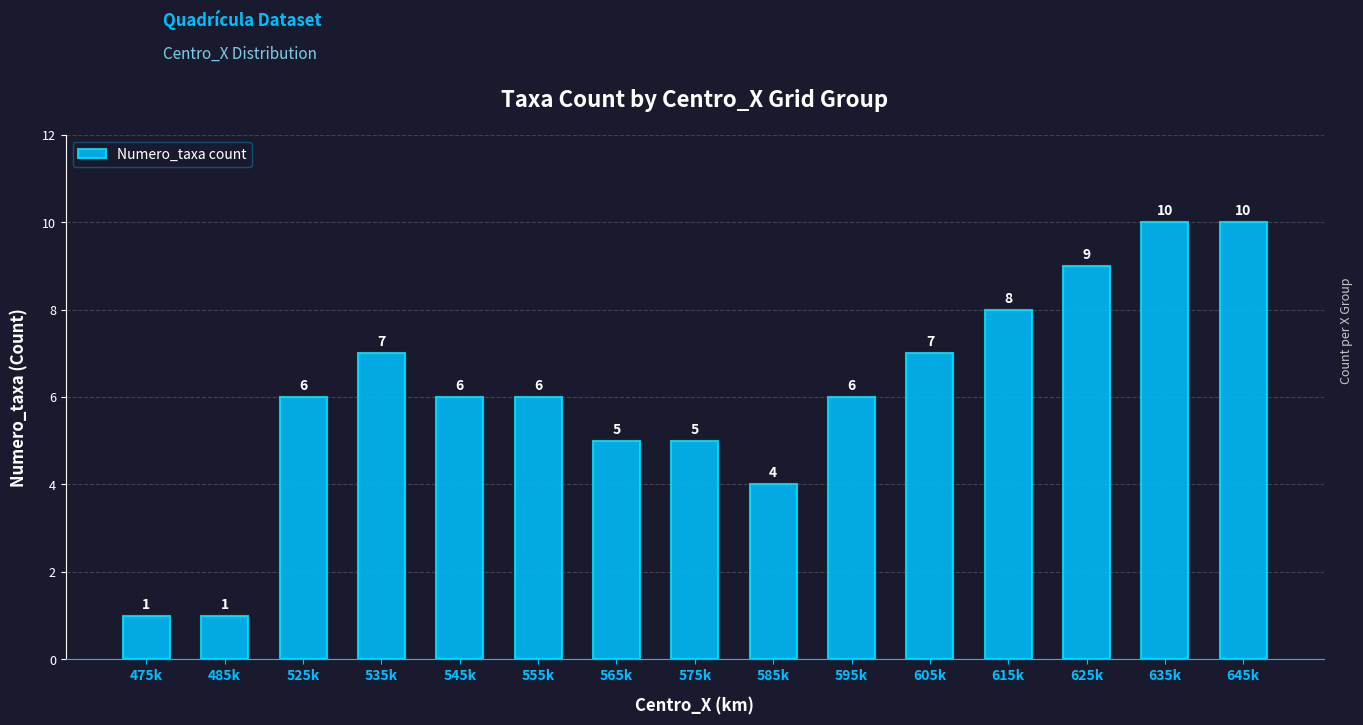

True or false: the data shows 7 at 535k.

True